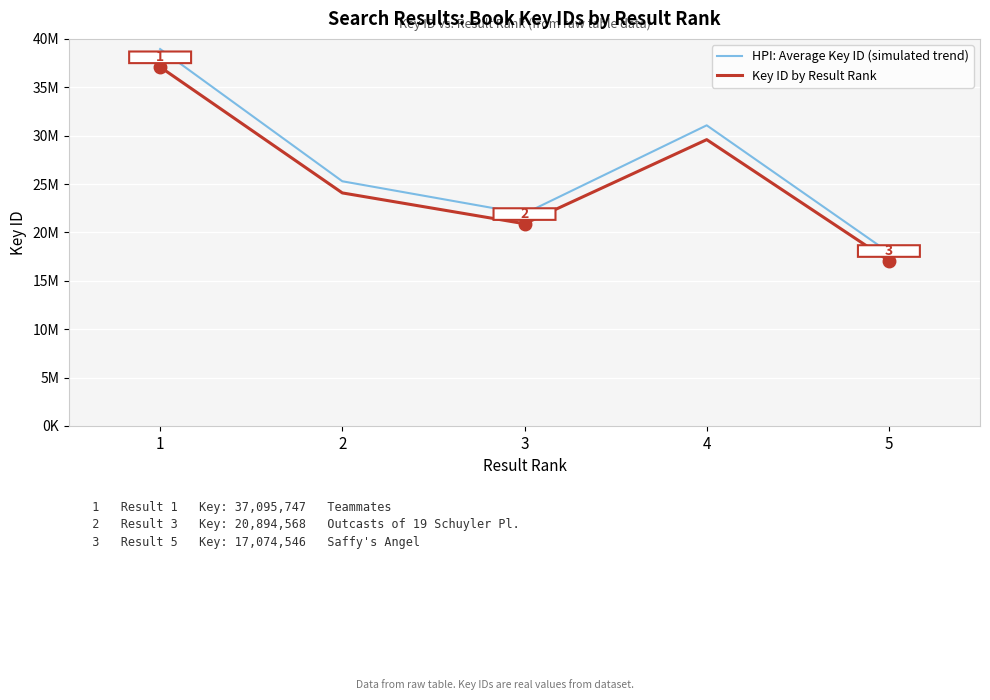

What are all the series names shown in the legend?

HPI: Average Key ID (simulated trend), Key ID by Result Rank